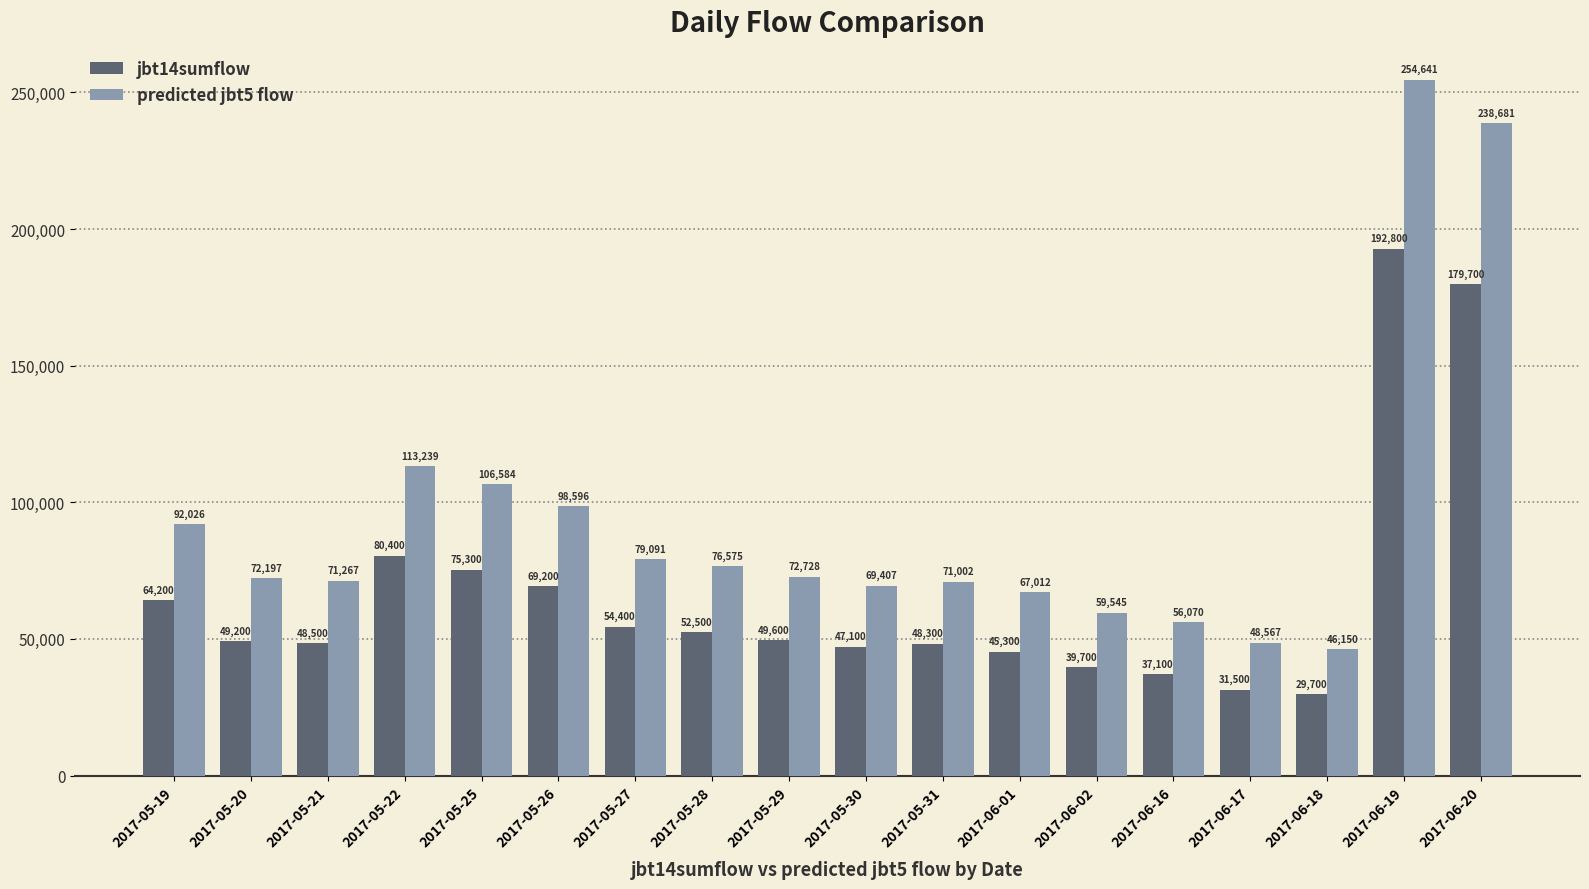

Where does the jbt14sumflow series first go above 49600?

2017-05-19